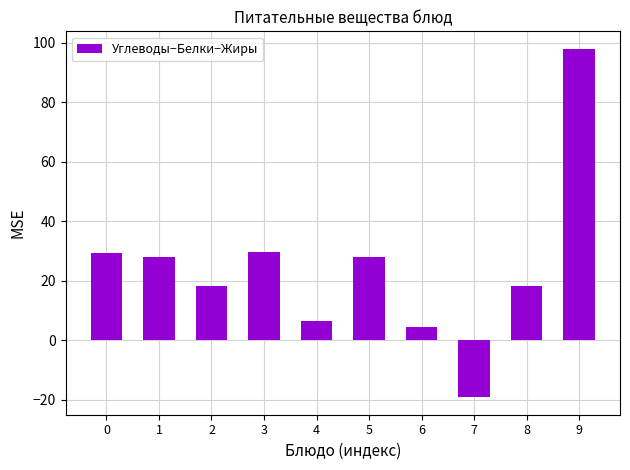

What is the sum of the values at 7 and 2?

-0.9